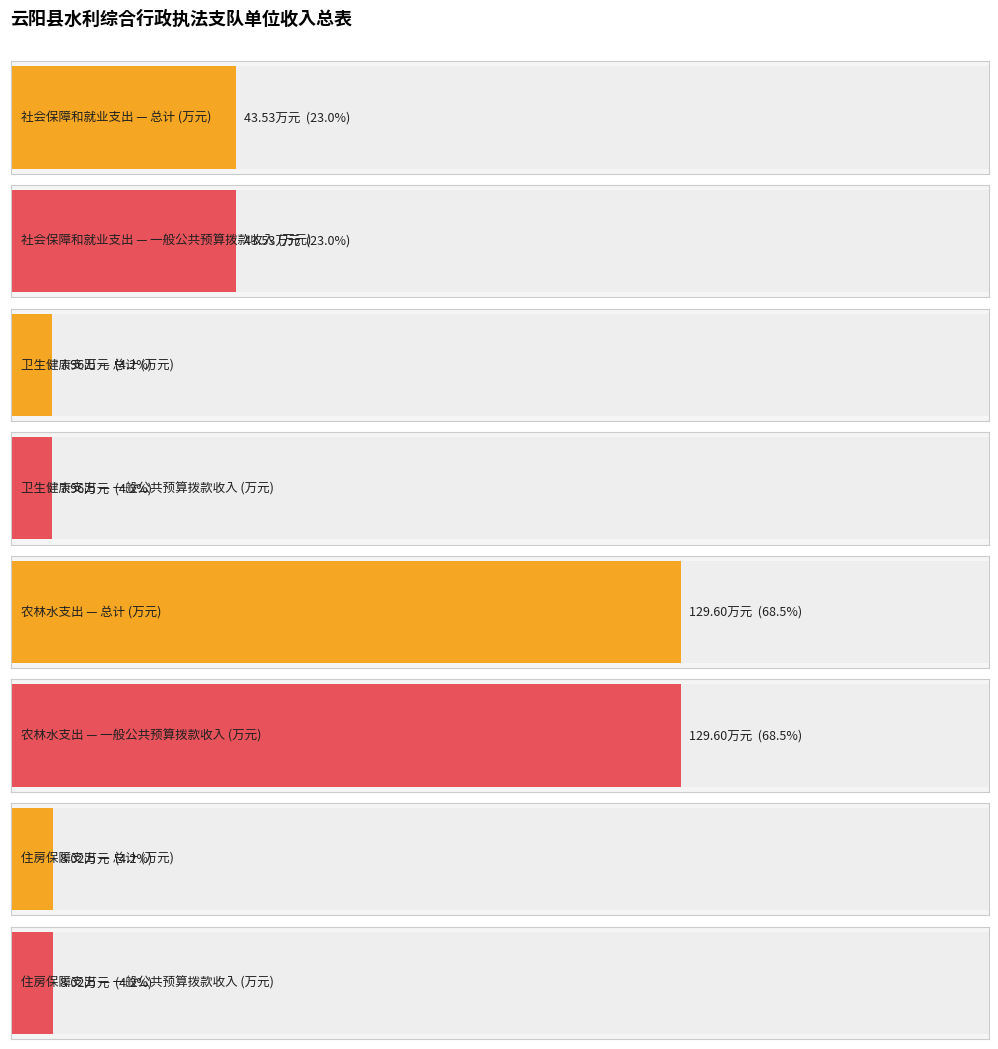

Is it true that 一般公共预算拨款收入 equals 4.6 at 住房保障支出?

False